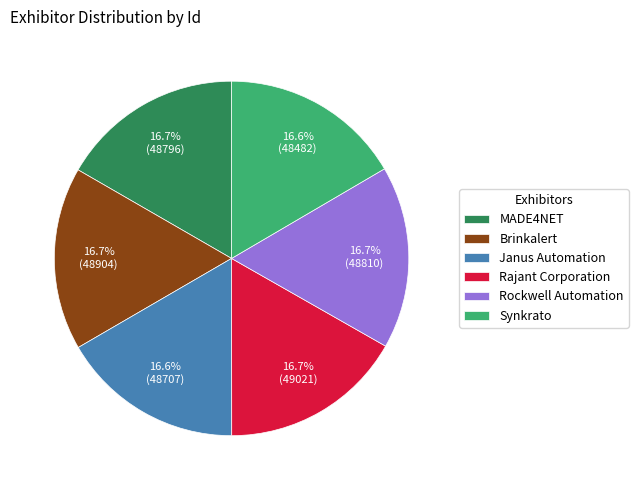

What percentage do Brinkalert and MADE4NET together represent?

33.4%